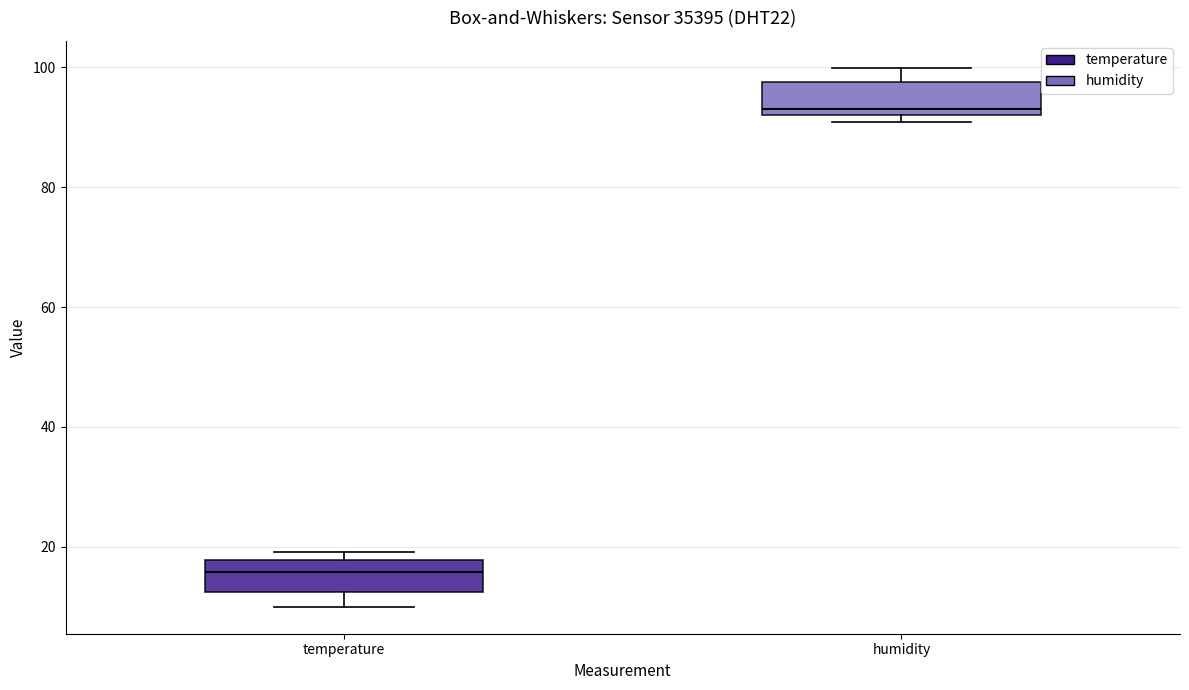

Reading left to right, transcribe this box plot: for each box, give where its median line is, the range the box spans, and where its two whiskers end, as read against the y-axis. The values are not printed on the chart, so give them approximately, as read against the axis.

temperature: median 16, box 12 to 18, whiskers 10 to 20
humidity: median 94, box 92 to 98, whiskers 90 to 100